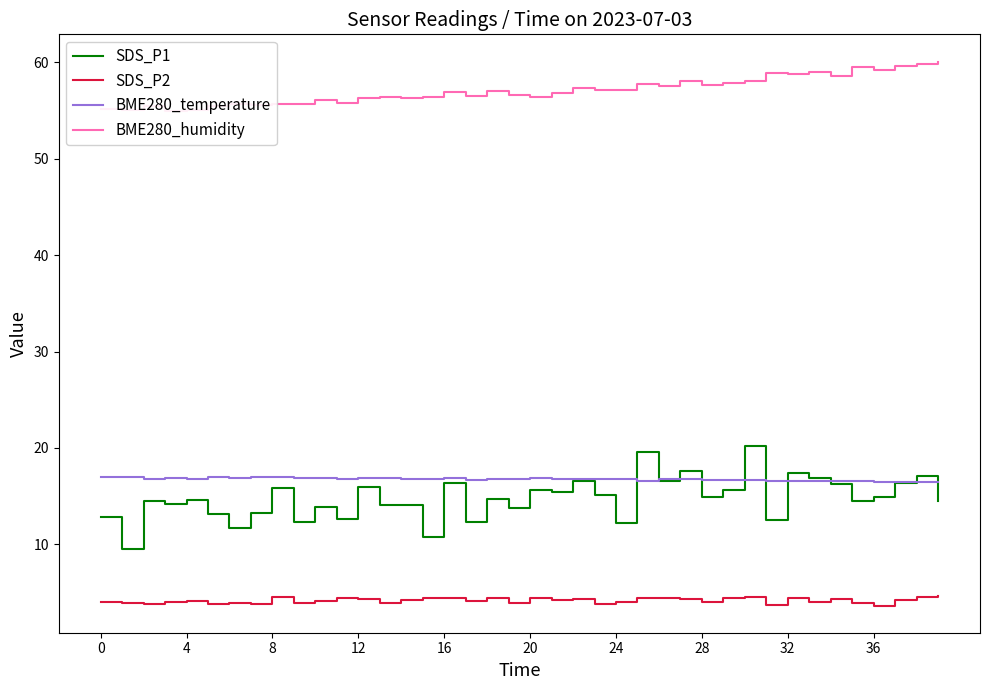

Between 13 and 30, which series saw the biggest shift?

SDS_P1